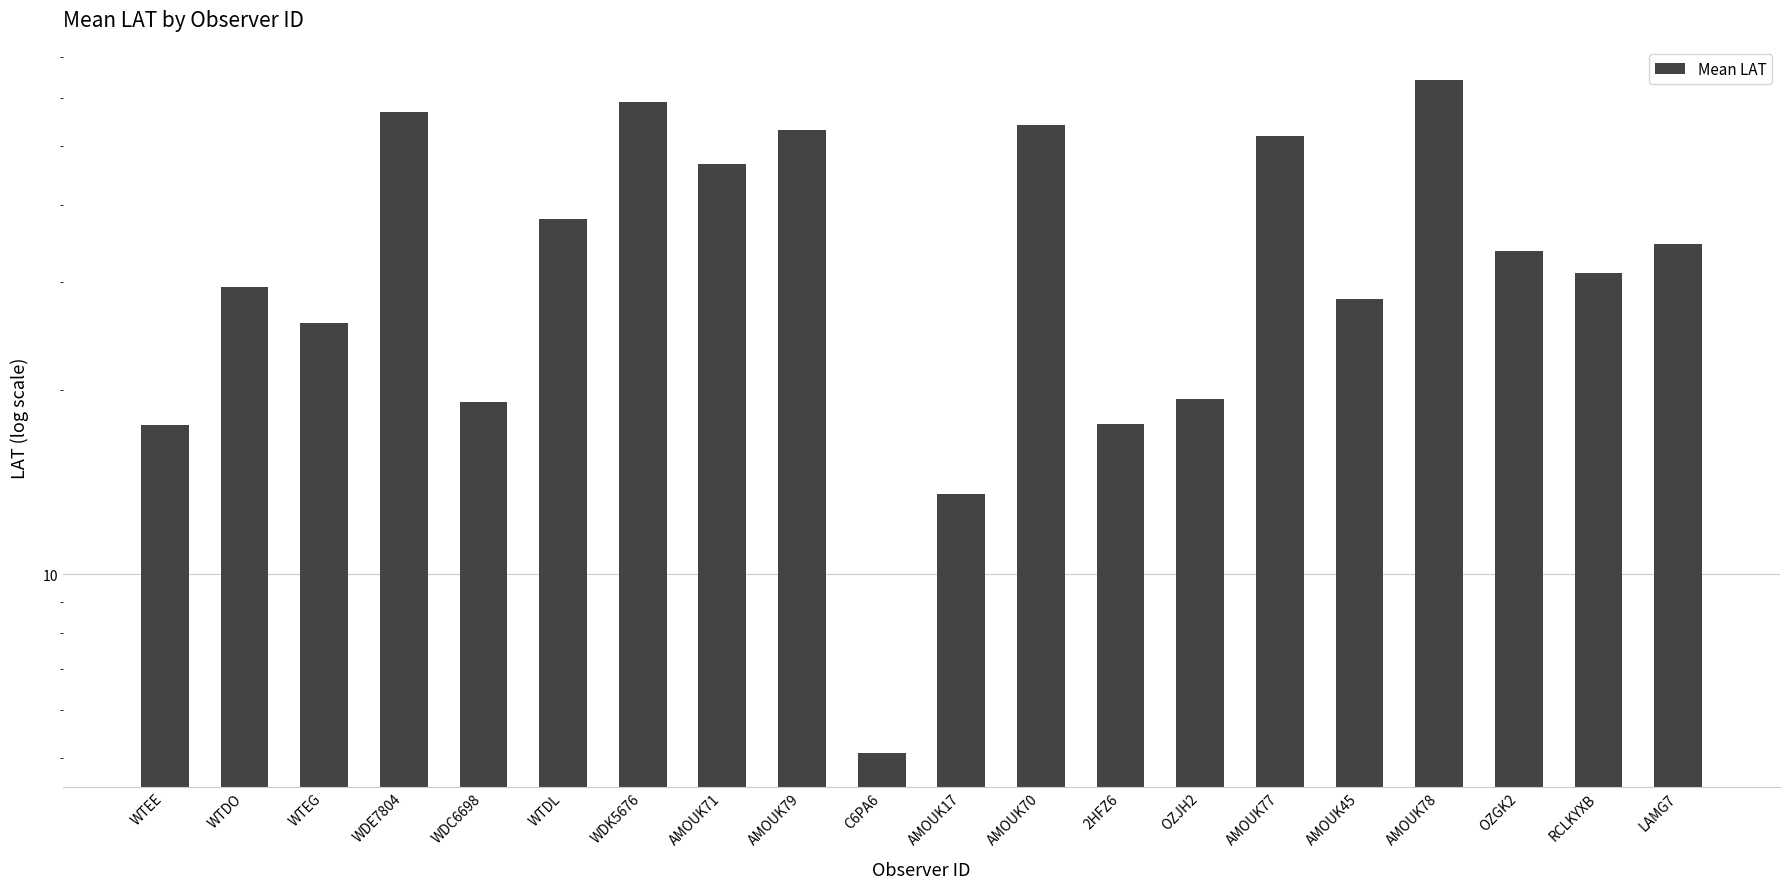

Approximately how many times larger is the value at AMOUK79 compared to OZGK2?

1.6